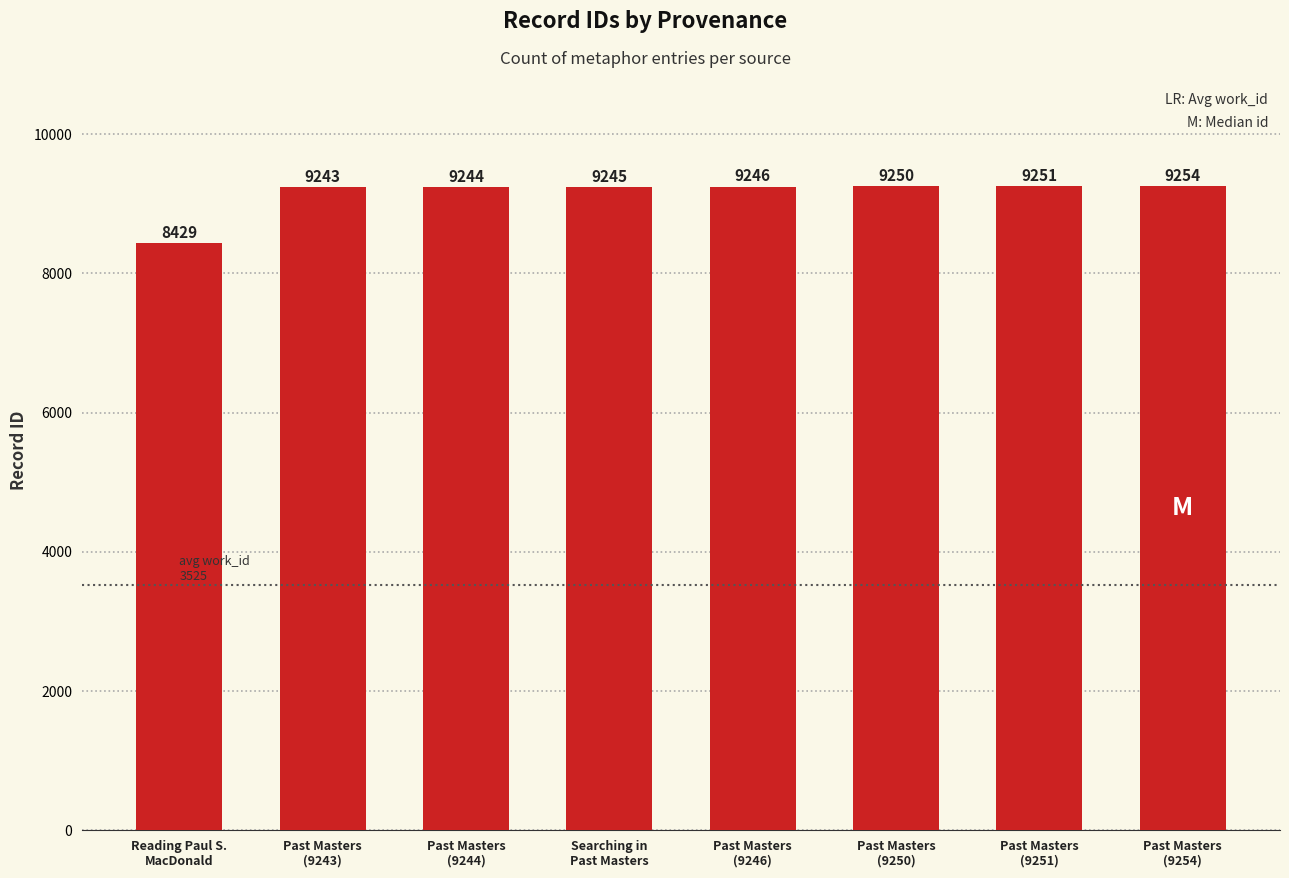

What is the difference between the maximum and second lowest values?

11